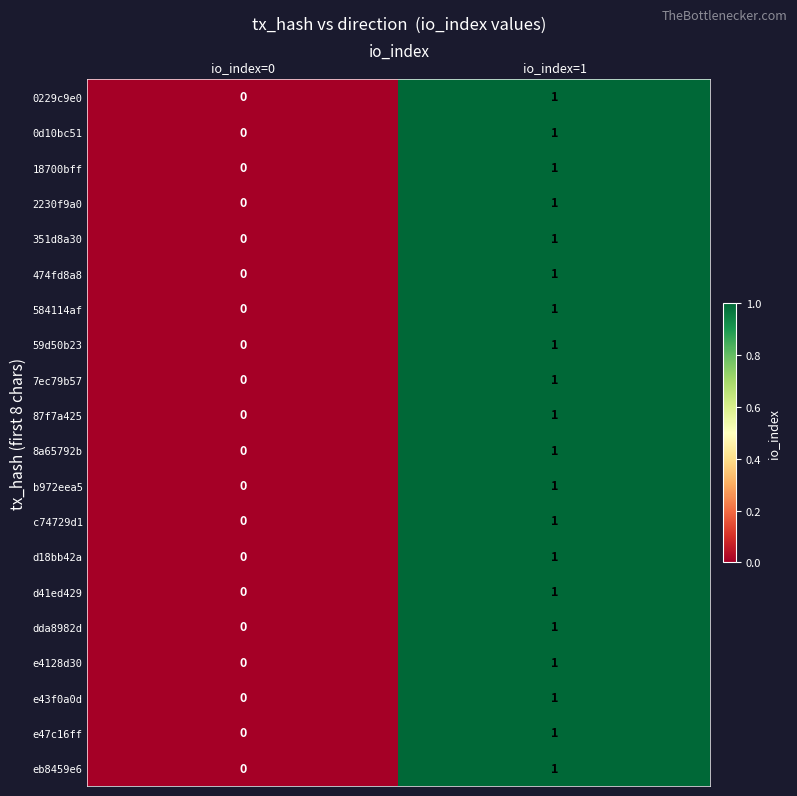

At which label is c74729d1 closest to 0?

io_index=0